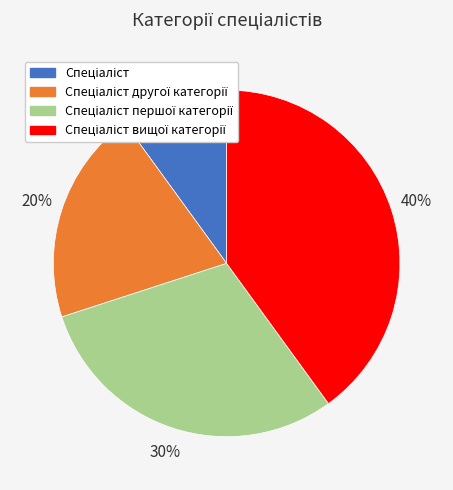

To the nearest percent, what is the average slice percentage?

25%